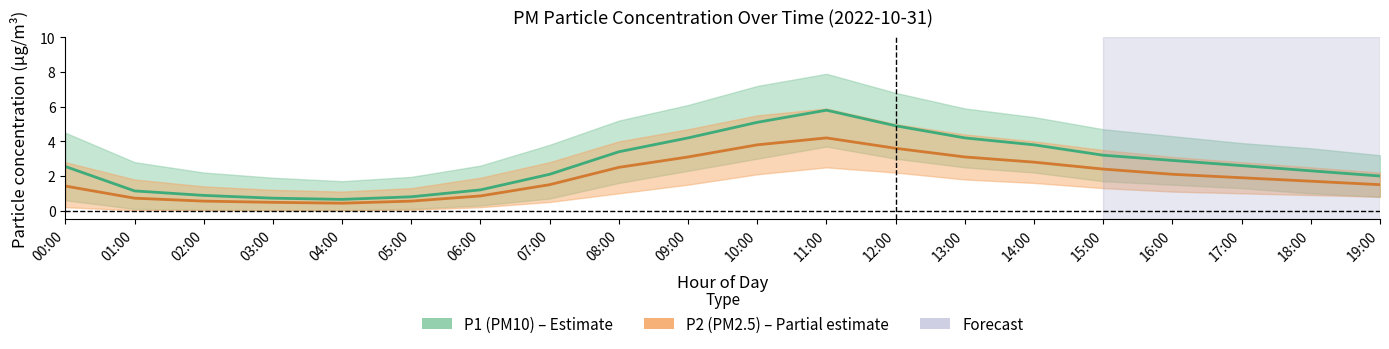

How many data points in P1_upper are above 4?

10